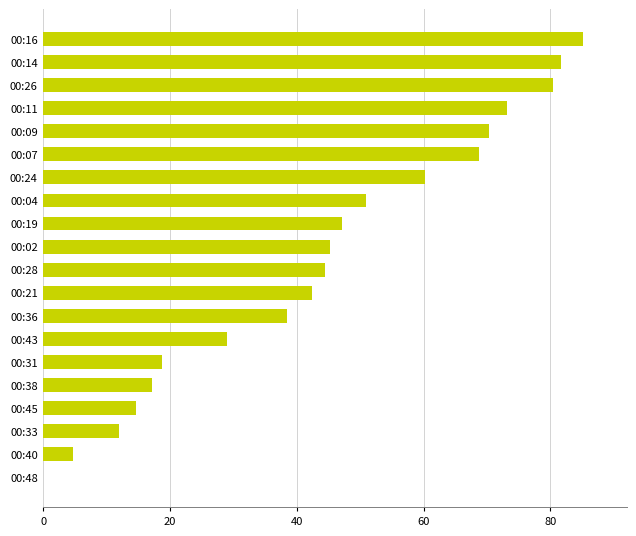

True or false: the data shows 0.0 at 00:48.

True